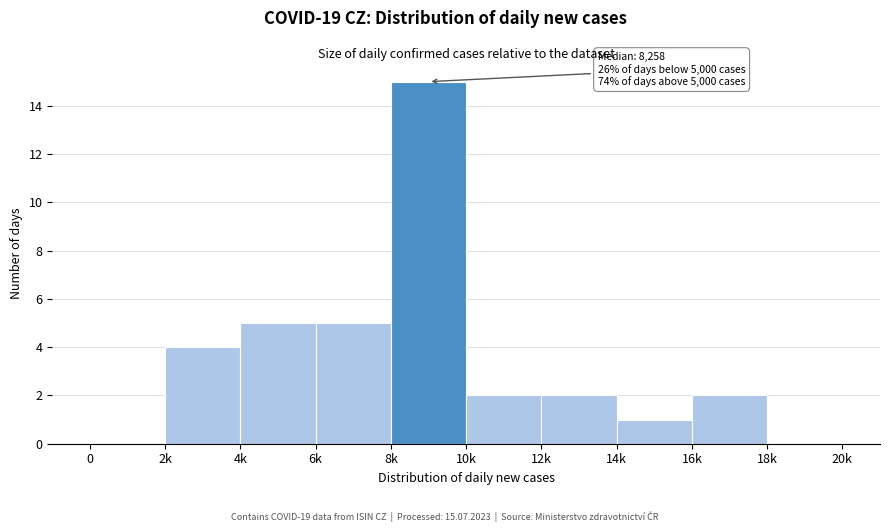

Reading left to right, list all the values displayed in this chart.

0=0	2k=4	4k=5	6k=5	8k=15	10k=2	12k=2	14k=1	16k=2	18k=0